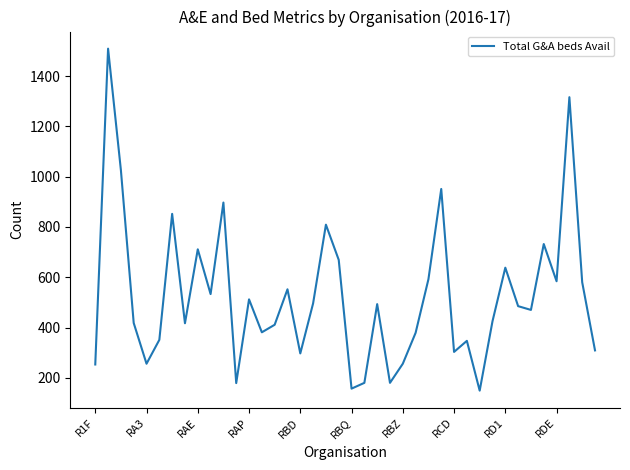

What is the average value?

526